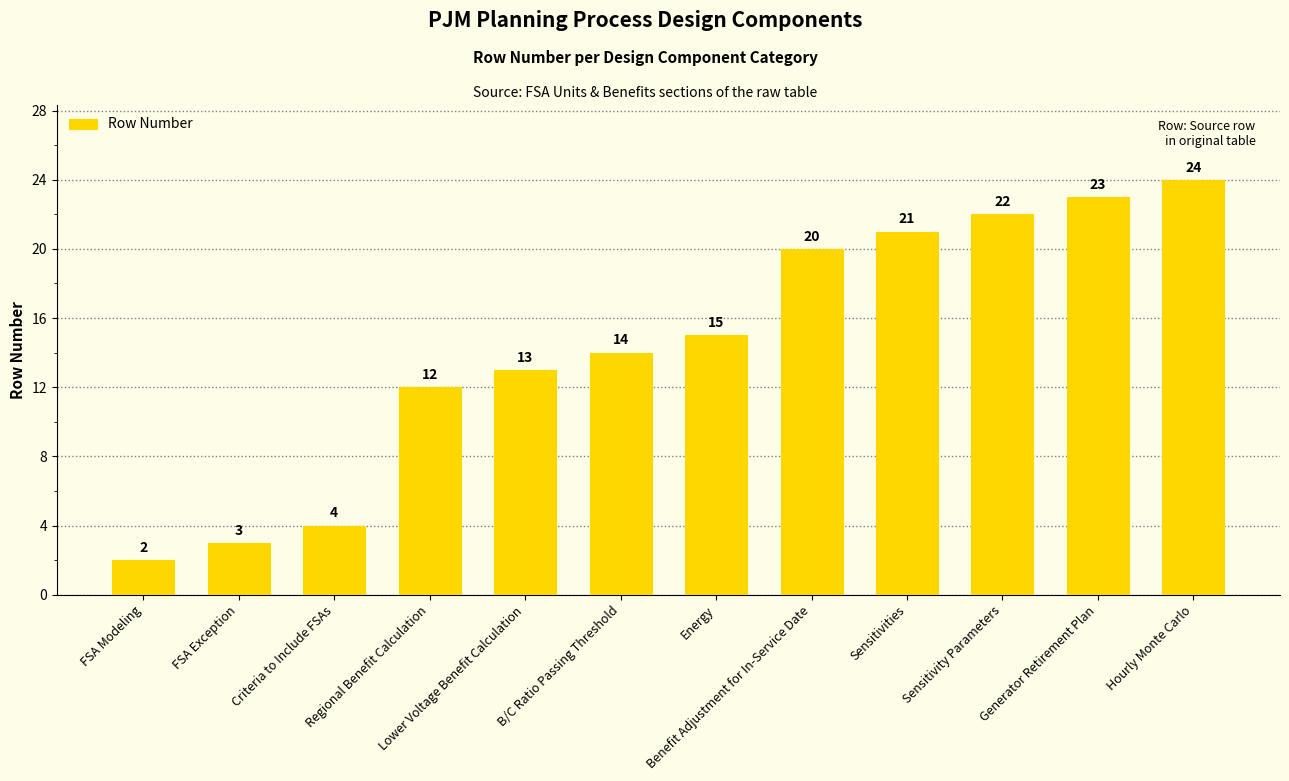

What is the label of the 8th bar from the right?

Lower Voltage Benefit Calculation